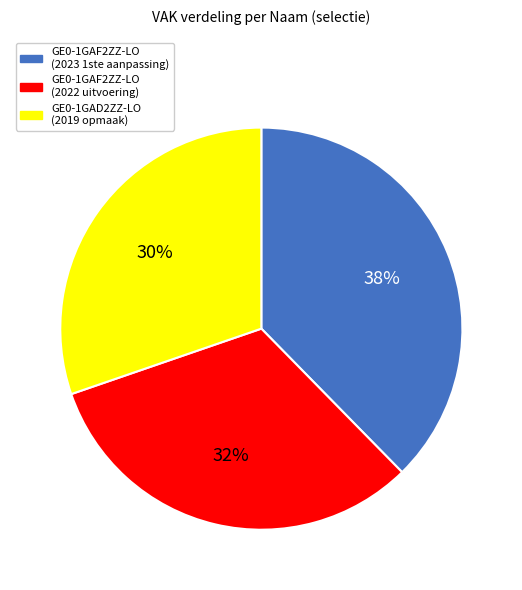

What percentage is the GE0-1GAD2ZZ-LO (2019 opmaak) slice, to the nearest percent?

30%